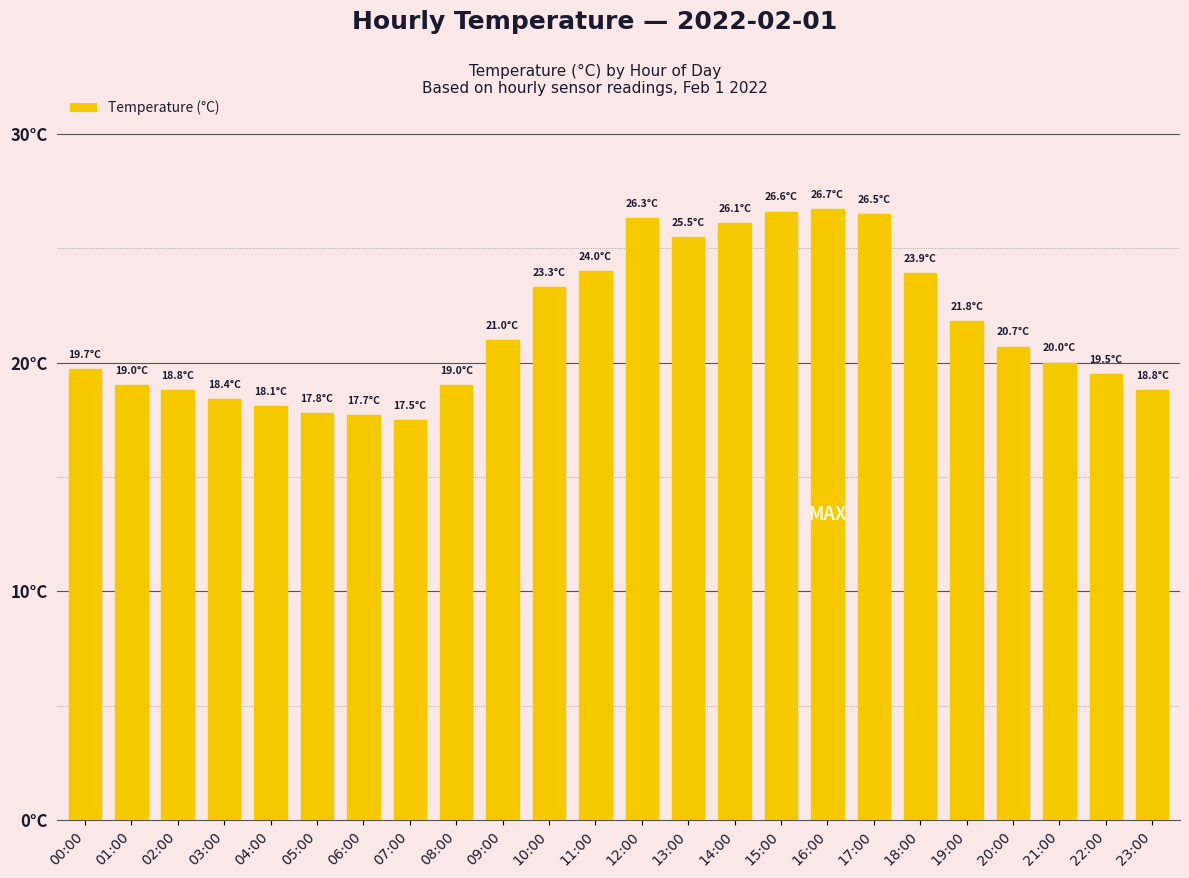

Does the chart contain any negative values?

No